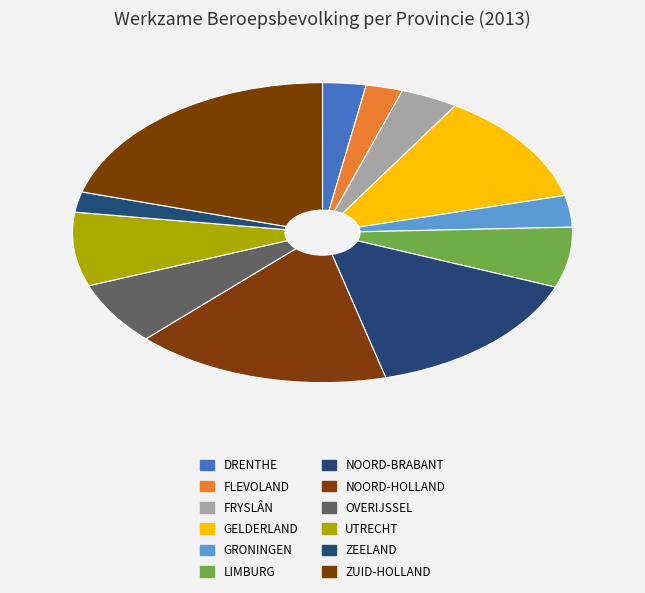

Count the number of slices in the pie.

12